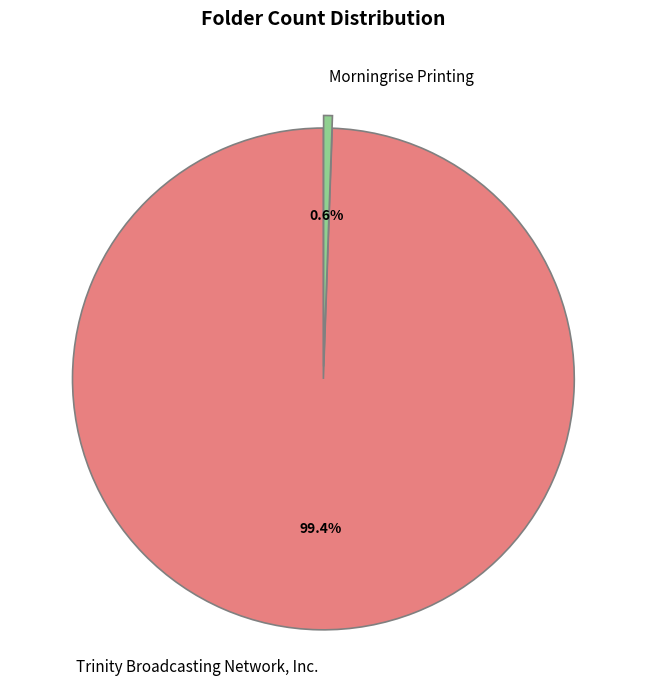

To the nearest percent, what is the difference between the Morningrise Printing and Trinity Broadcasting Network, Inc. slice percentages?

99%